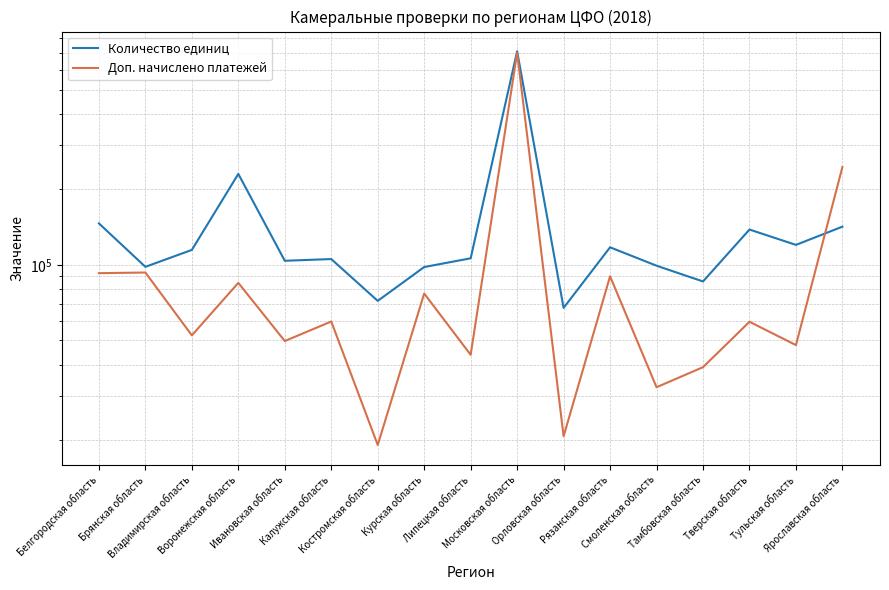

What is the greatest value displayed?

711163